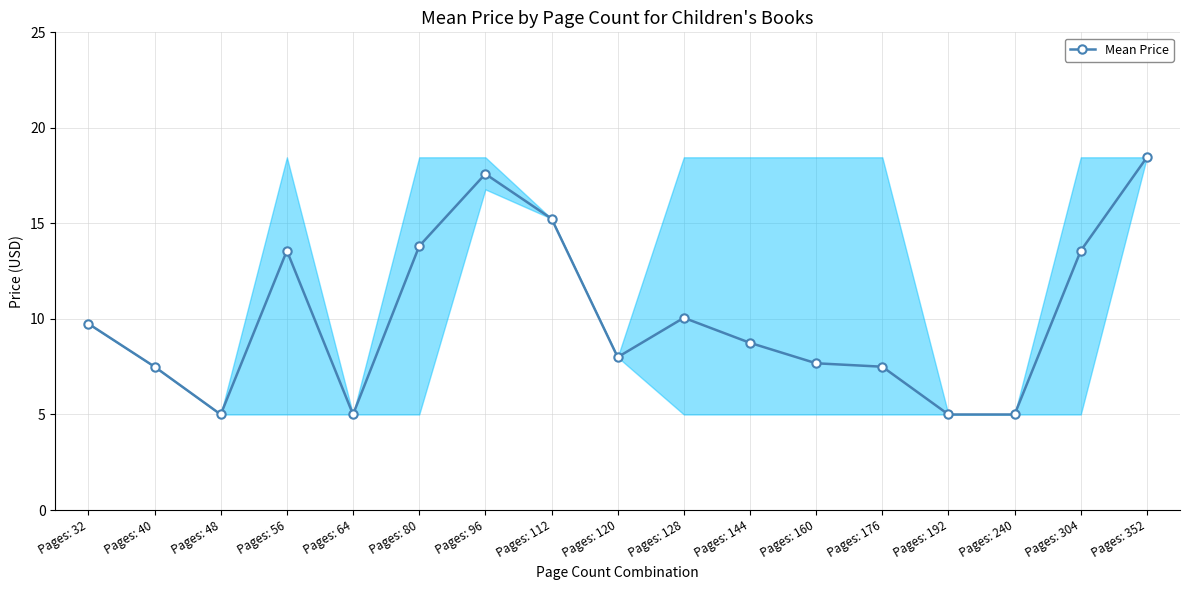

What is the sum of all values?

171.5